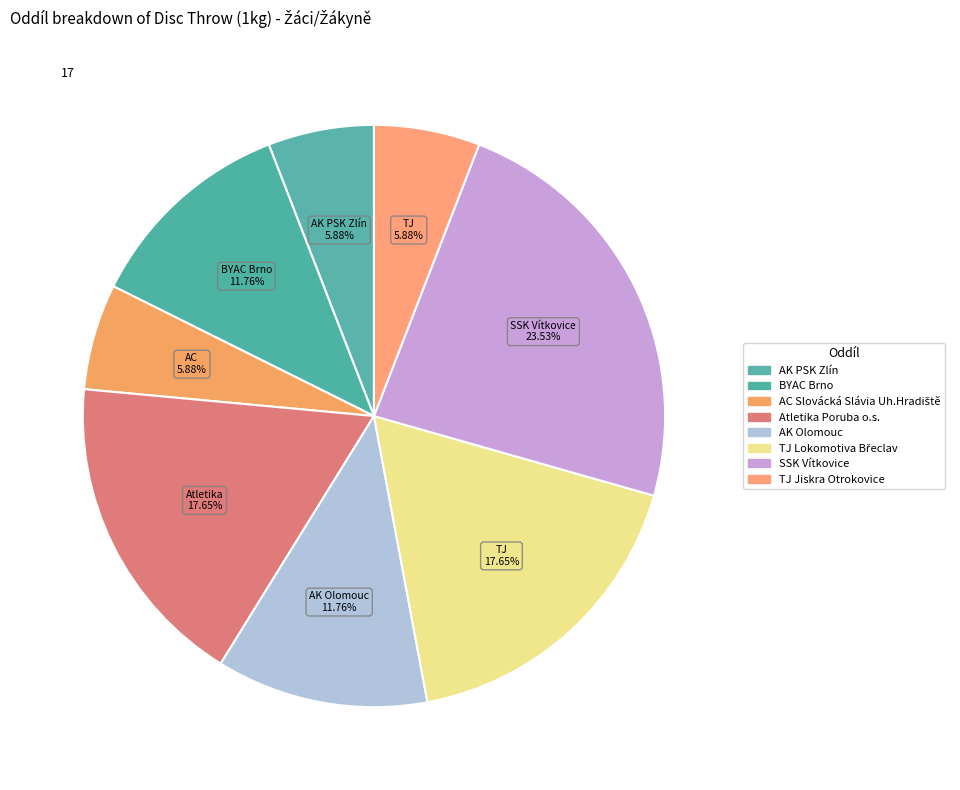

Rank the categories by value from lowest to highest.

AK PSK Zlín, AC Slovácká Slávia Uh.Hradiště, TJ Jiskra Otrokovice, BYAC Brno, AK Olomouc, Atletika Poruba o.s., TJ Lokomotiva Břeclav, SSK Vítkovice